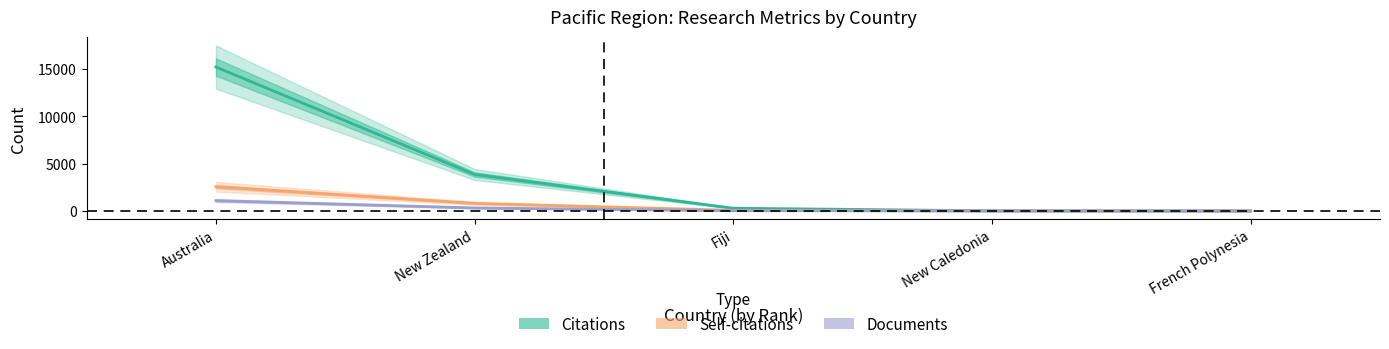

What is the difference between the Documents values at New Caledonia and French Polynesia?

2.2